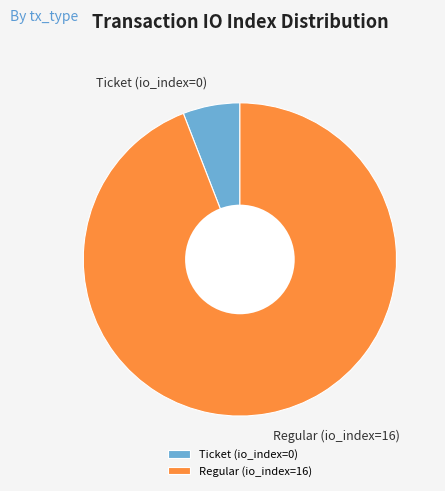

Does Regular (io_index=16) represent more than half of the total?

Yes